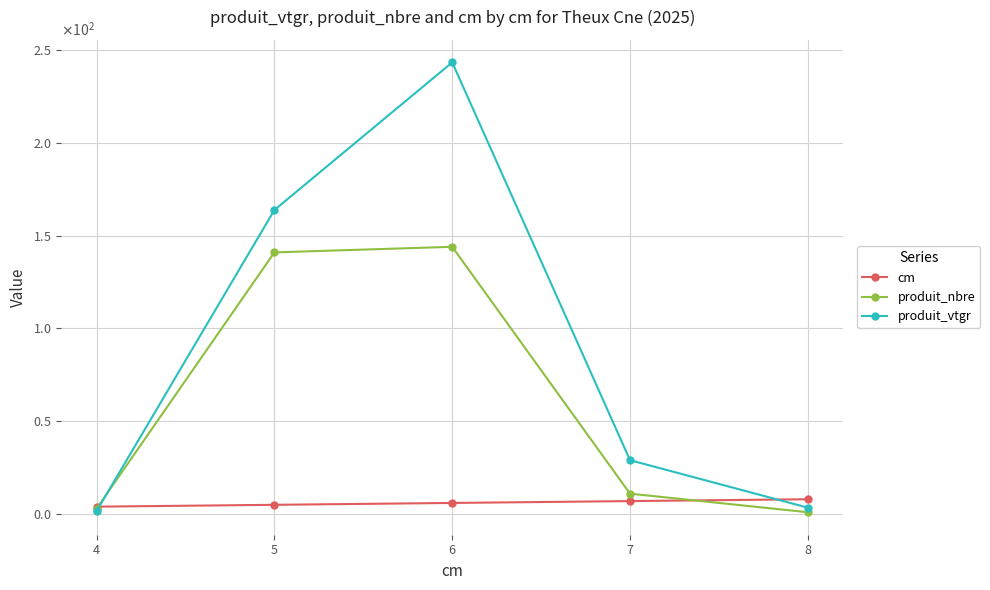

Is it true that produit_vtgr equals 243.4 at 6?

True